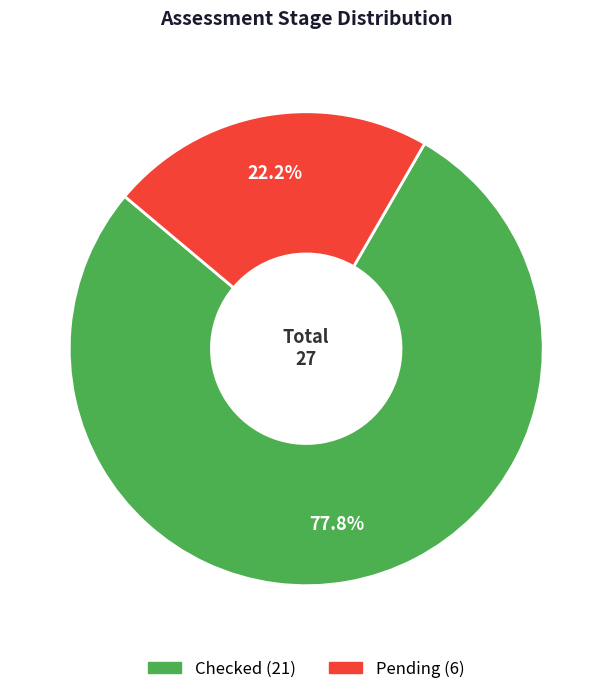

Is there any slice that represents more than half of the pie?

Yes